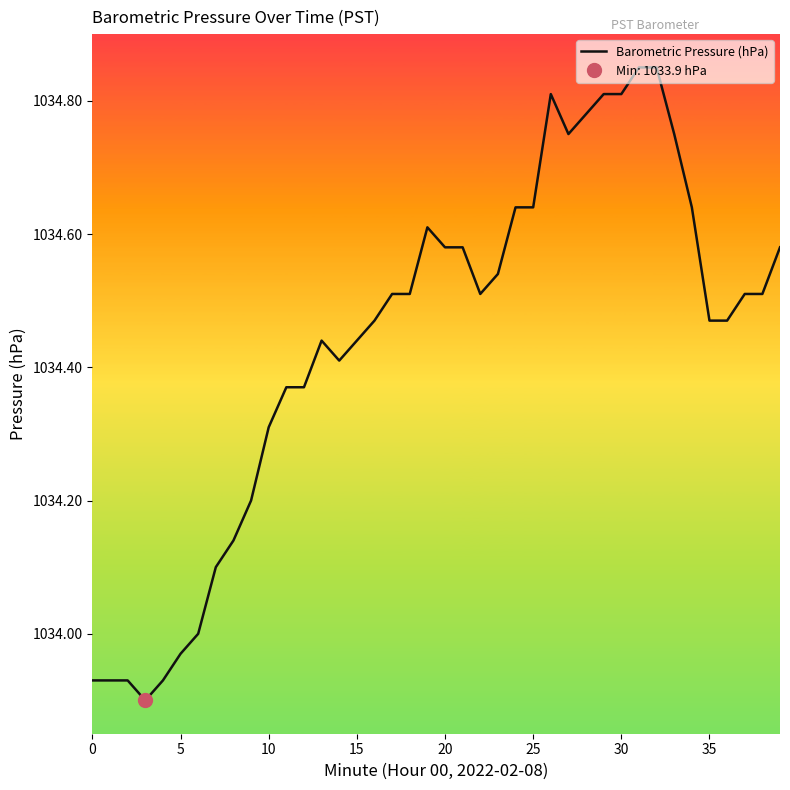

The value of Barometric Pressure (hPa) at 25 is 538.0. True or false?

False